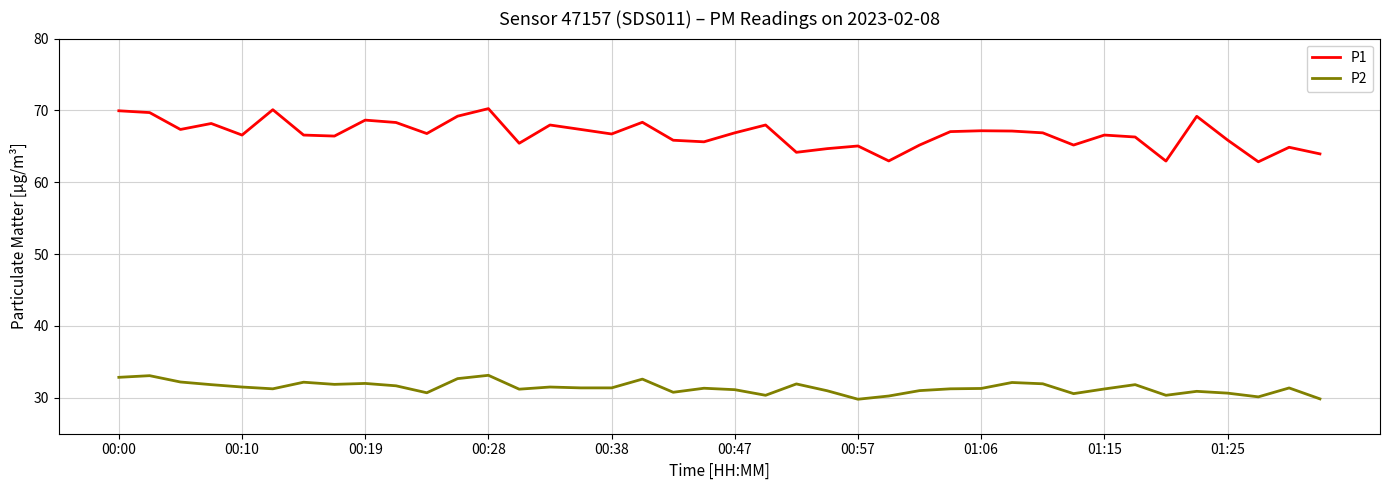

Which series has the largest total across all categories?

P1